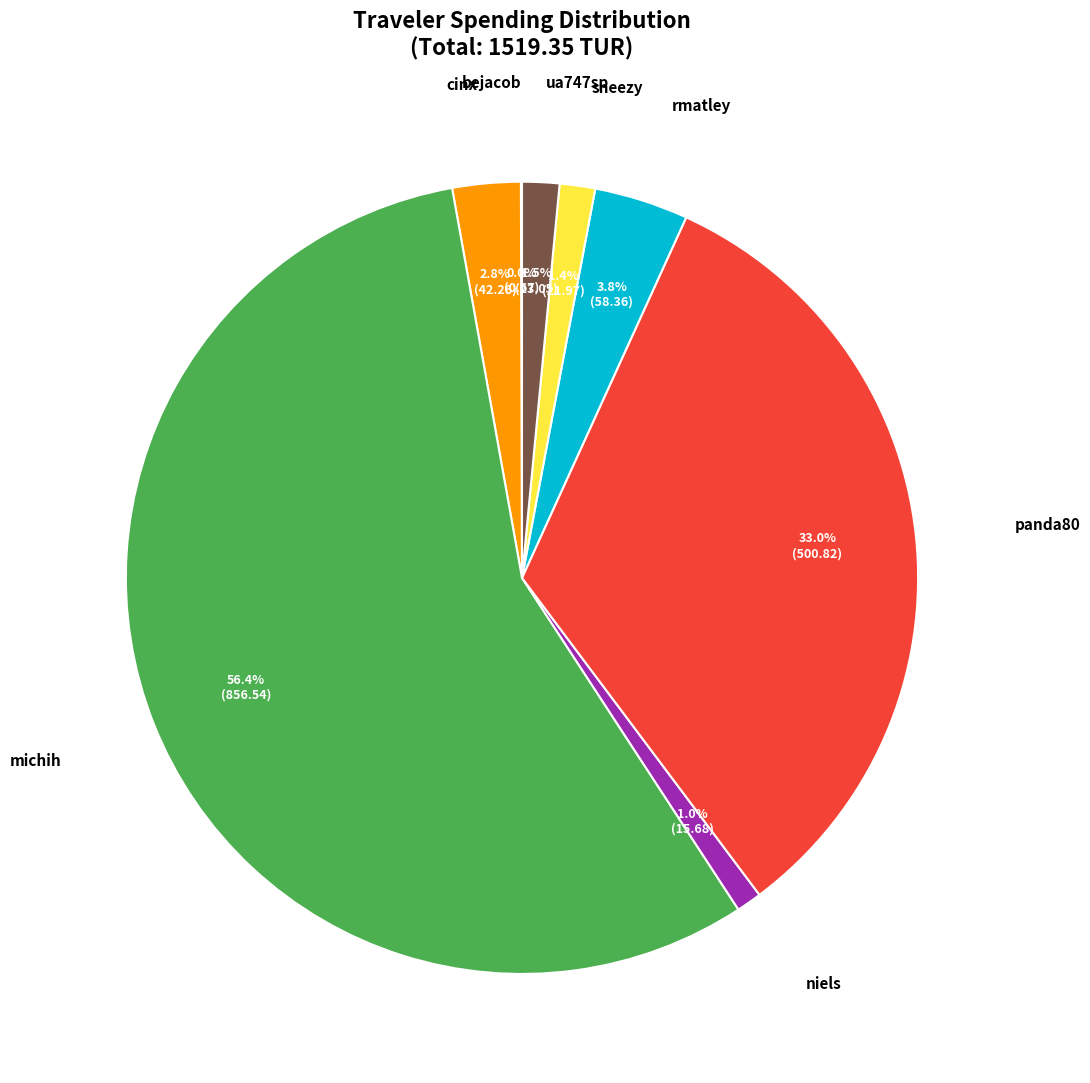

Is there any slice that represents more than half of the pie?

Yes